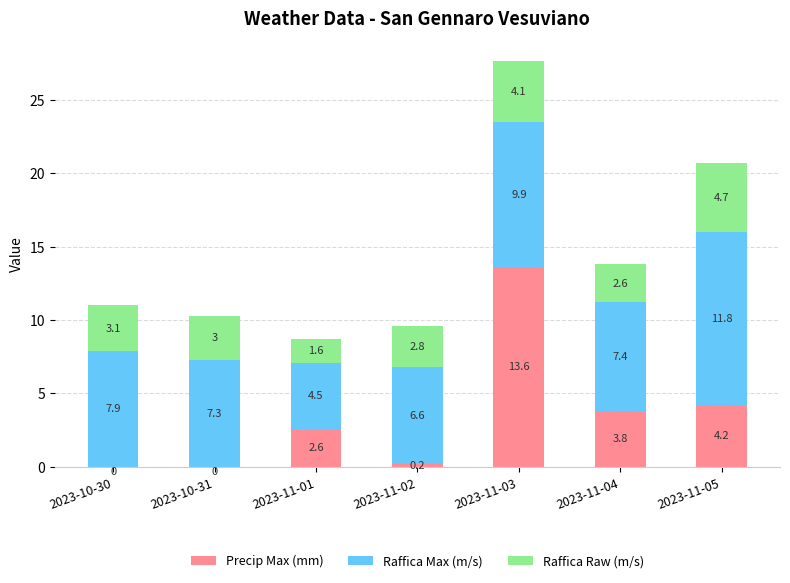

How many data points in Precip Max (mm) are above 2?

4